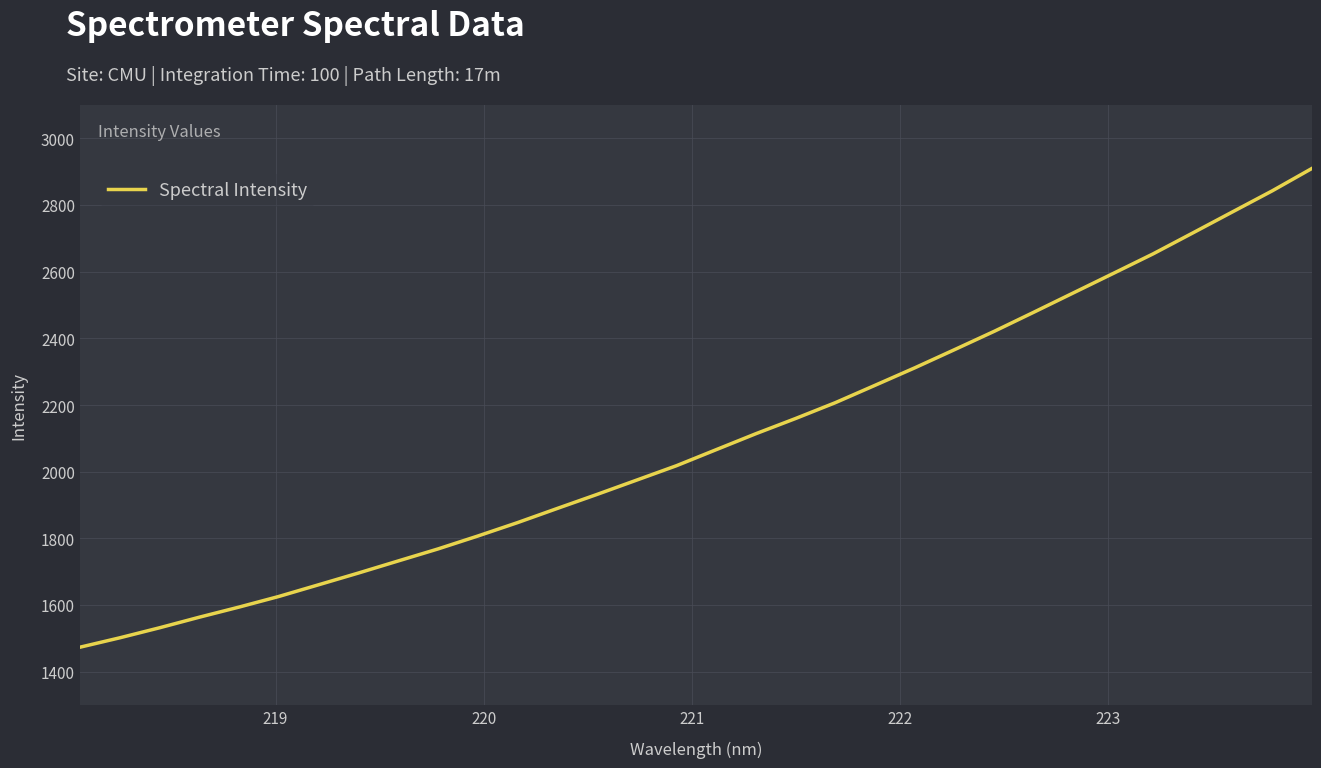

What is the maximum value shown in the chart?

2909.7